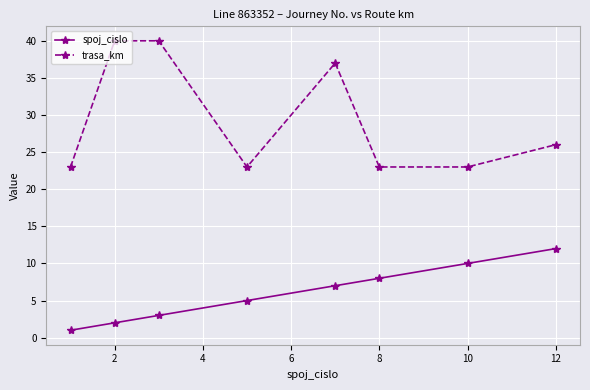

Which series has the widest spread of values?

trasa_km